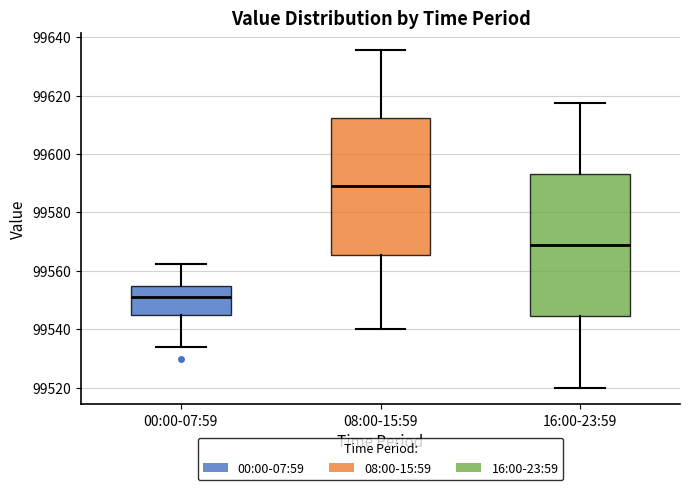

Which box has the highest median line?

08:00-15:59